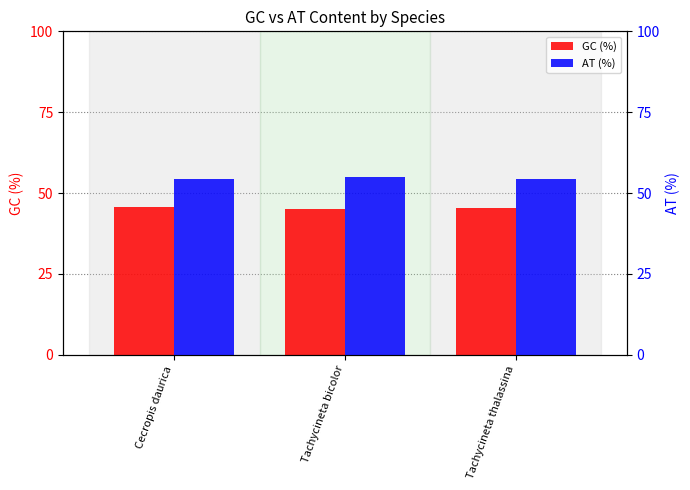

List the series in order of their overall mean, highest first.

AT (%), GC (%)